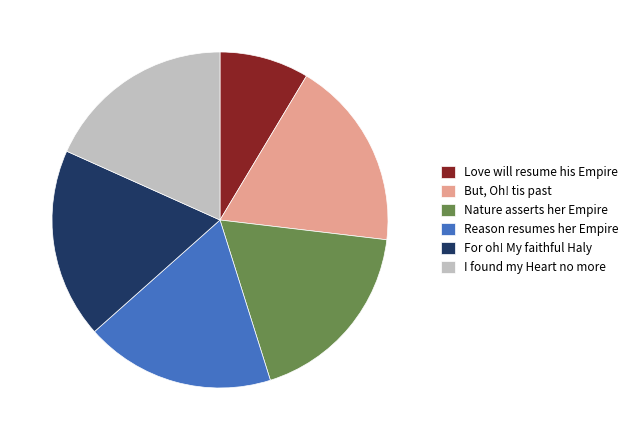

Does For oh! My faithful Haly account for over 50% of the chart?

No